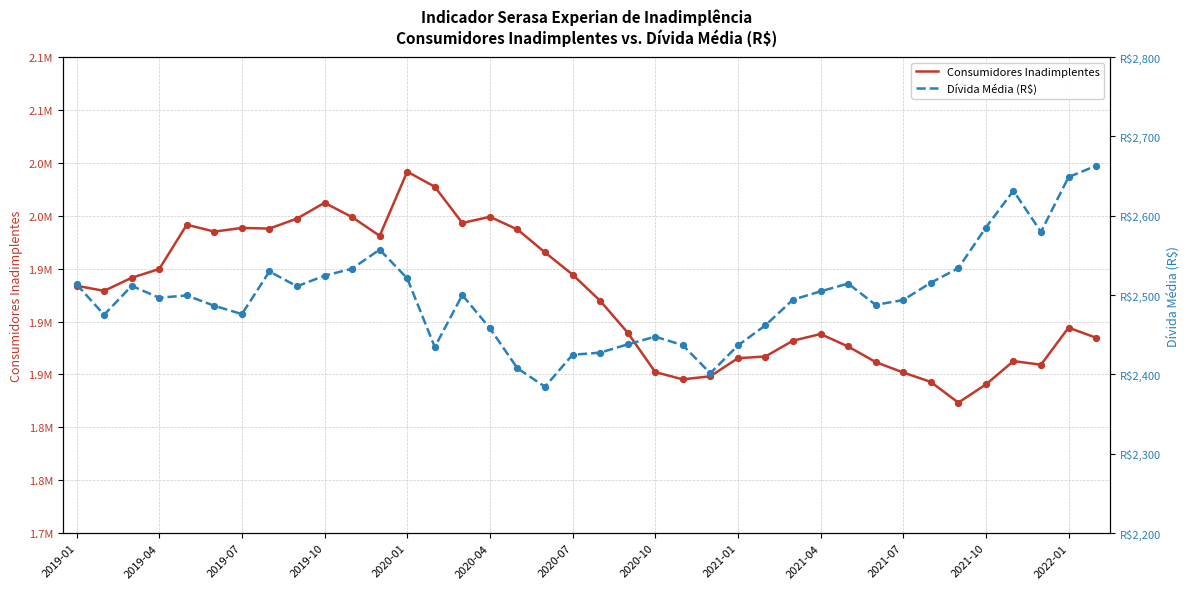

What are all the series names shown in the legend?

Consumidores Inadimplentes, Dívida Média (R$)